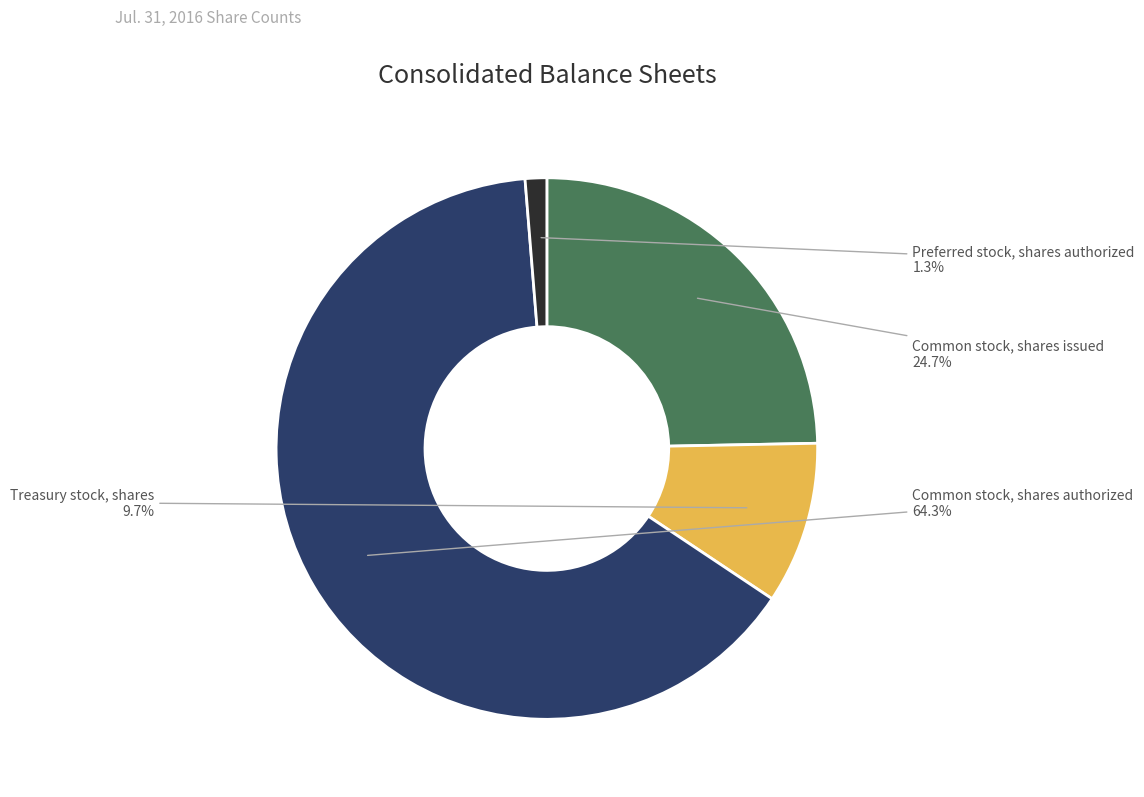

Which has a higher value, Common stock, shares authorized or Preferred stock, shares authorized?

Common stock, shares authorized